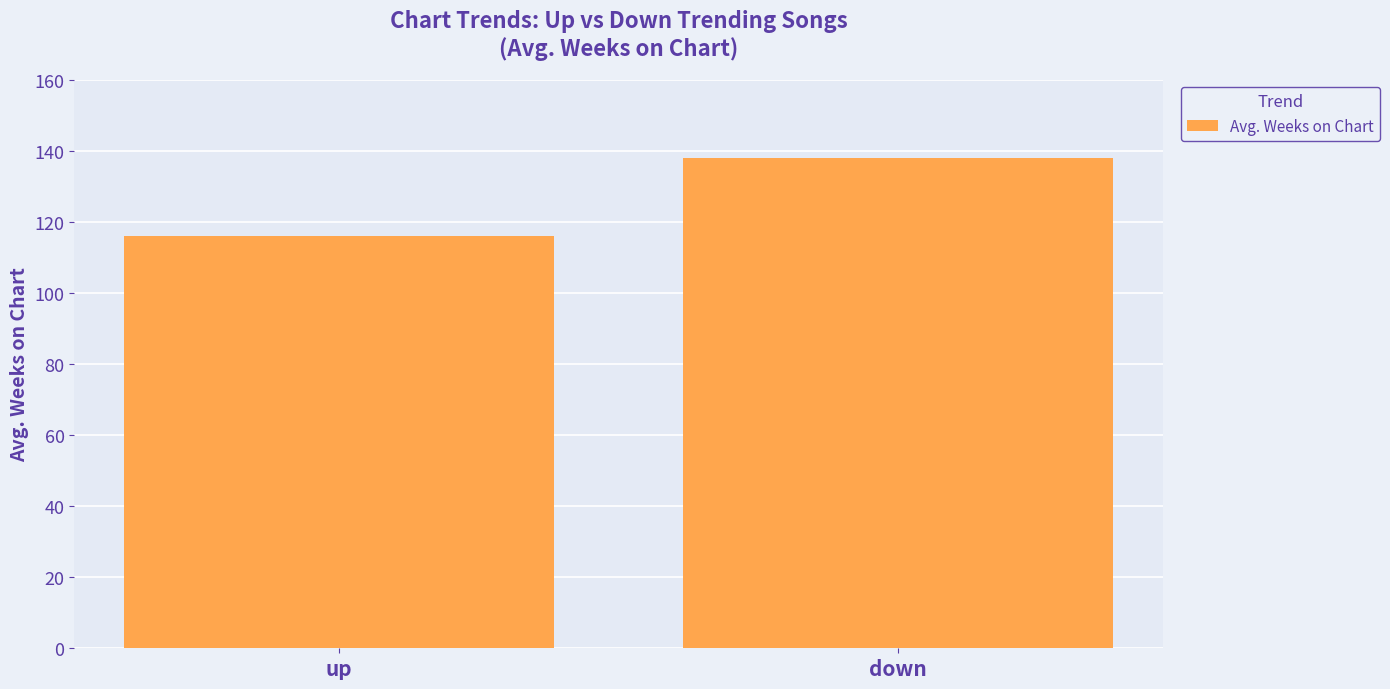

Which category has the highest value across all series?

down